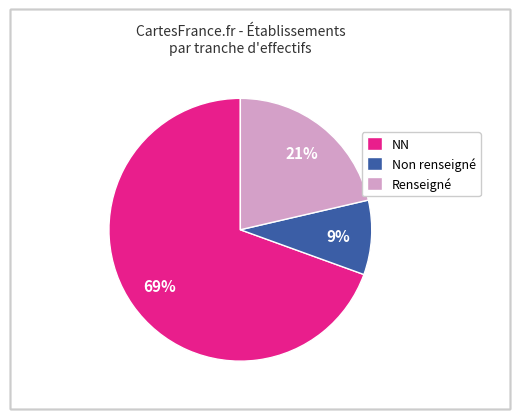

Between NN and Renseigné, which is larger?

NN